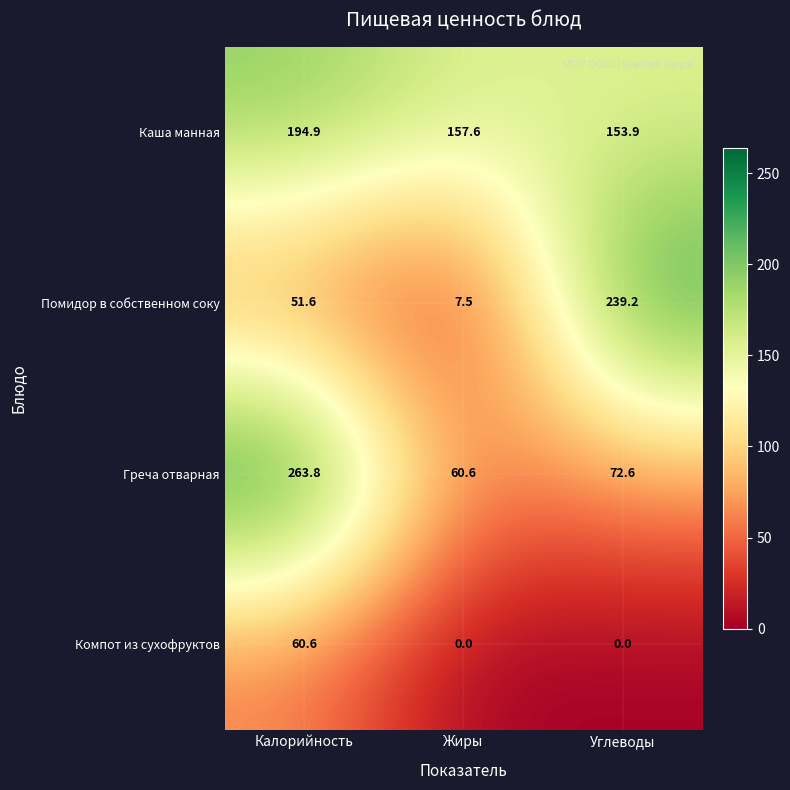

At how many categories does at least one series exceed 92?

3